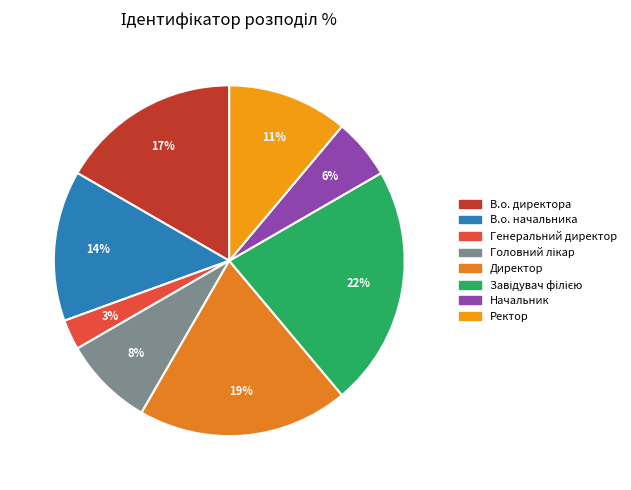

Does В.о. начальника represent more than half of the total?

No